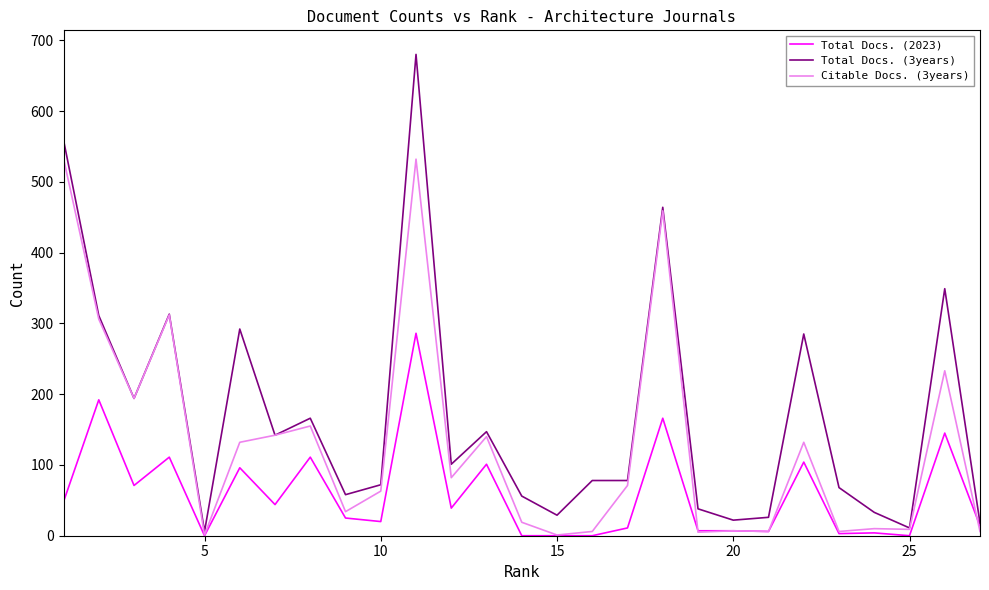

Which series has the largest total across all categories?

Total Docs. (3years)